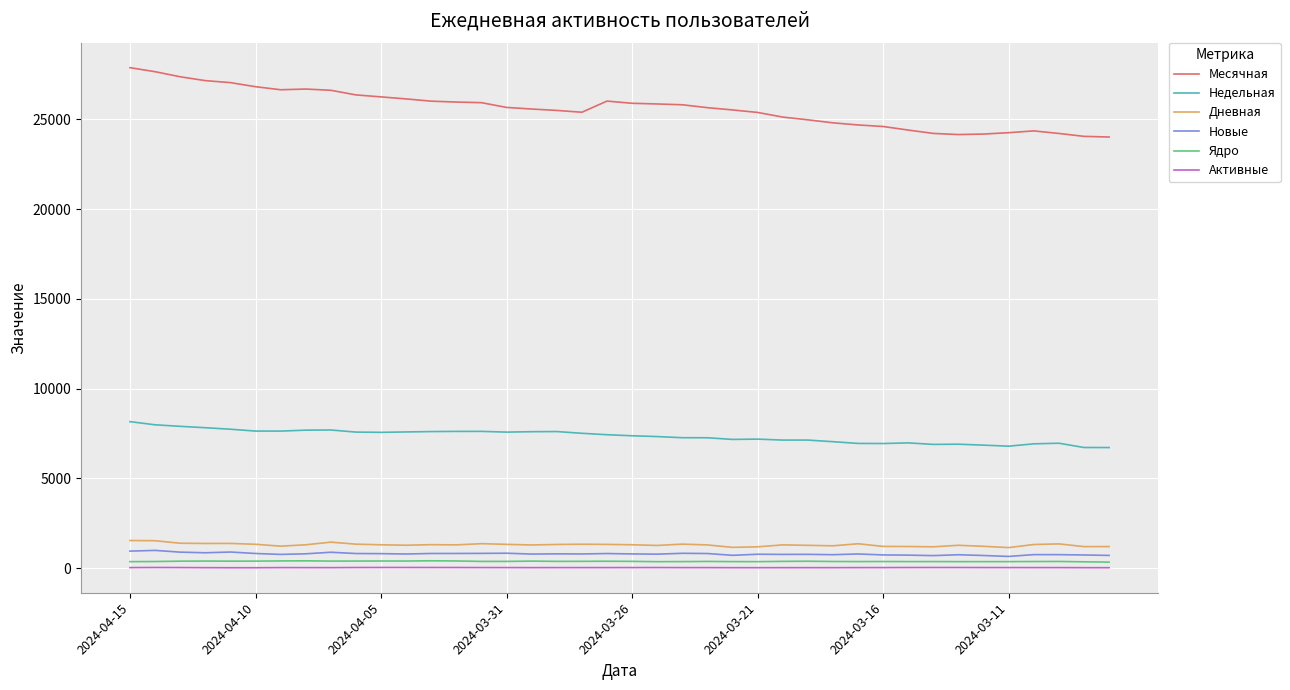

Count the number of categories in the chart.

40